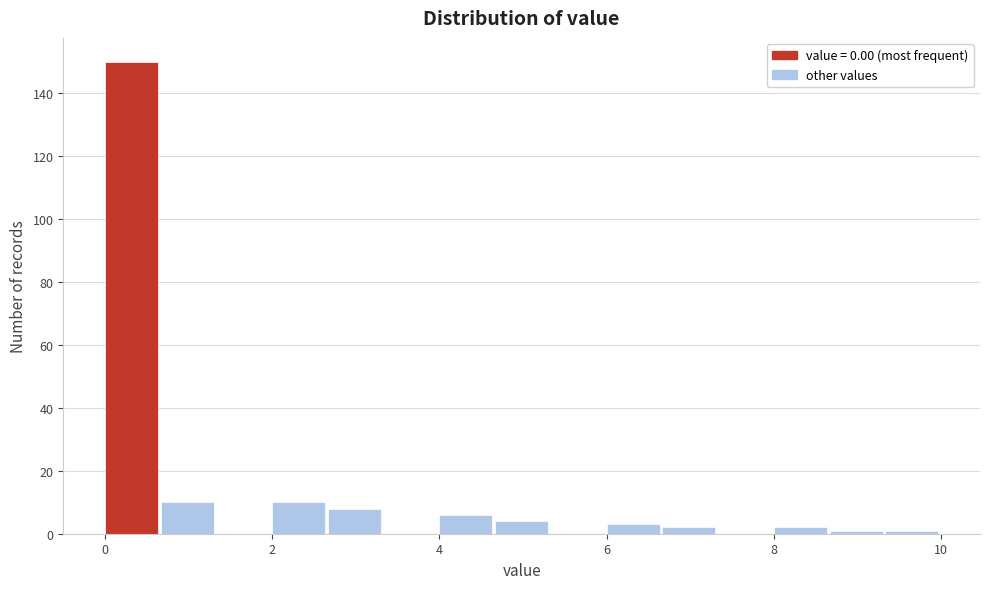

Read against the x-axis, roughly where is the centre of the tallest bar?

0.4